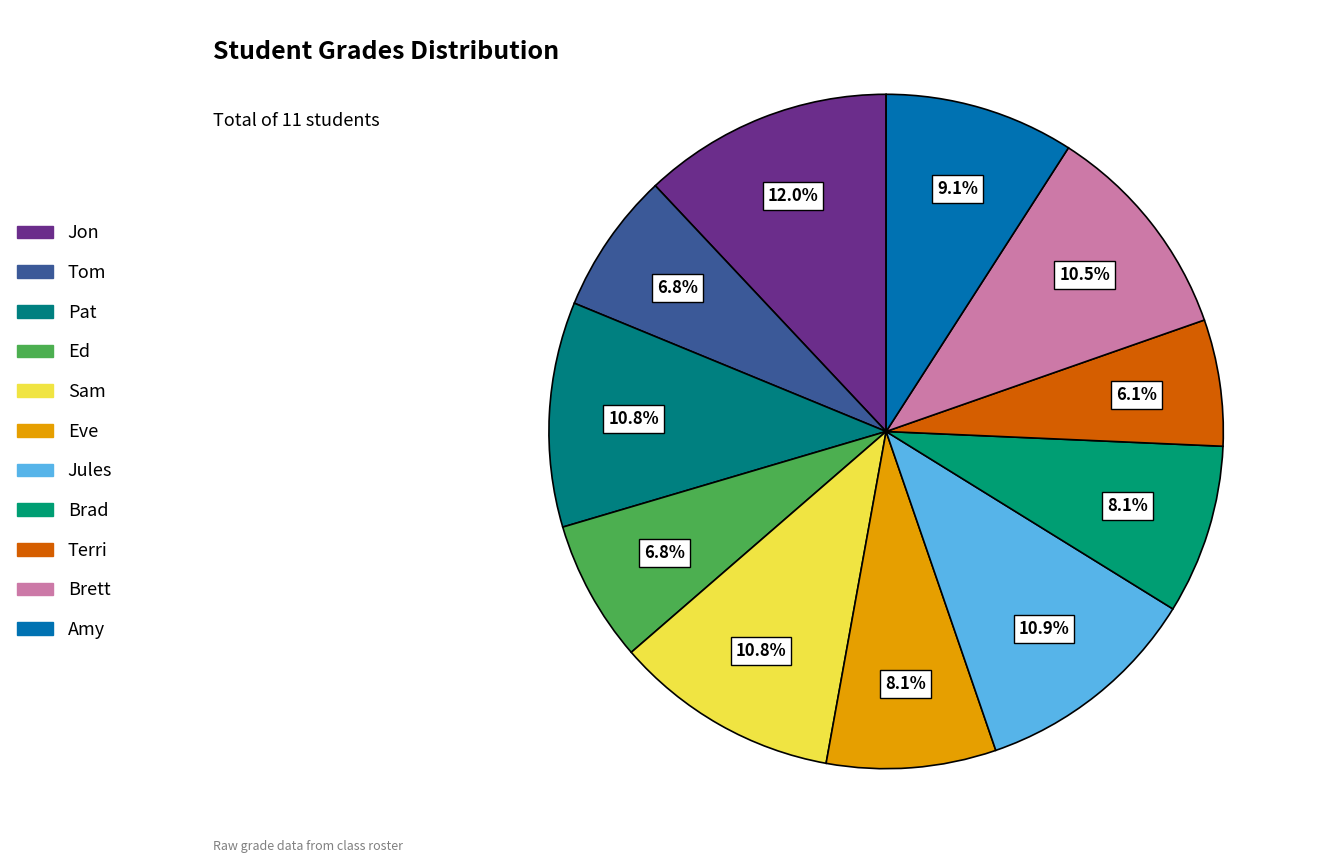

What is the total percentage of Tom and Ed?

13.6%